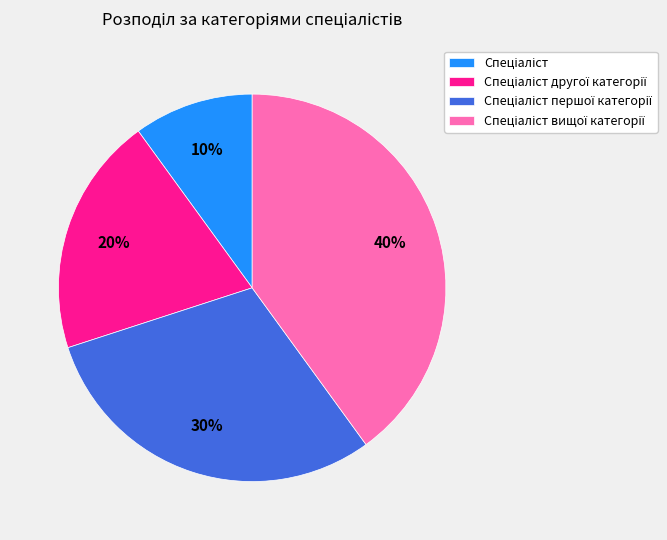

To the nearest percent, what is the average slice percentage?

25%